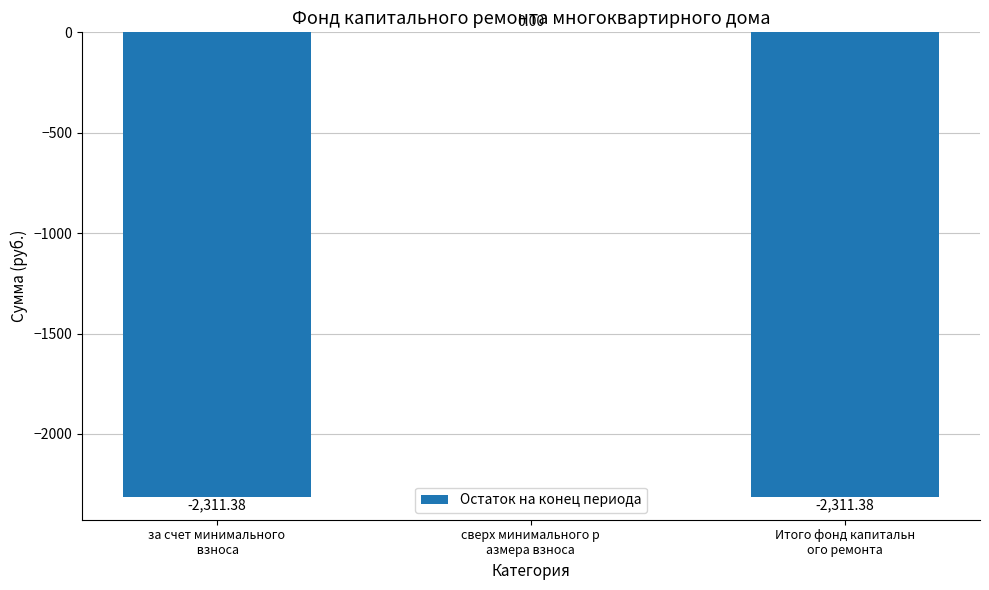

What is the sum of all values?

-4622.8